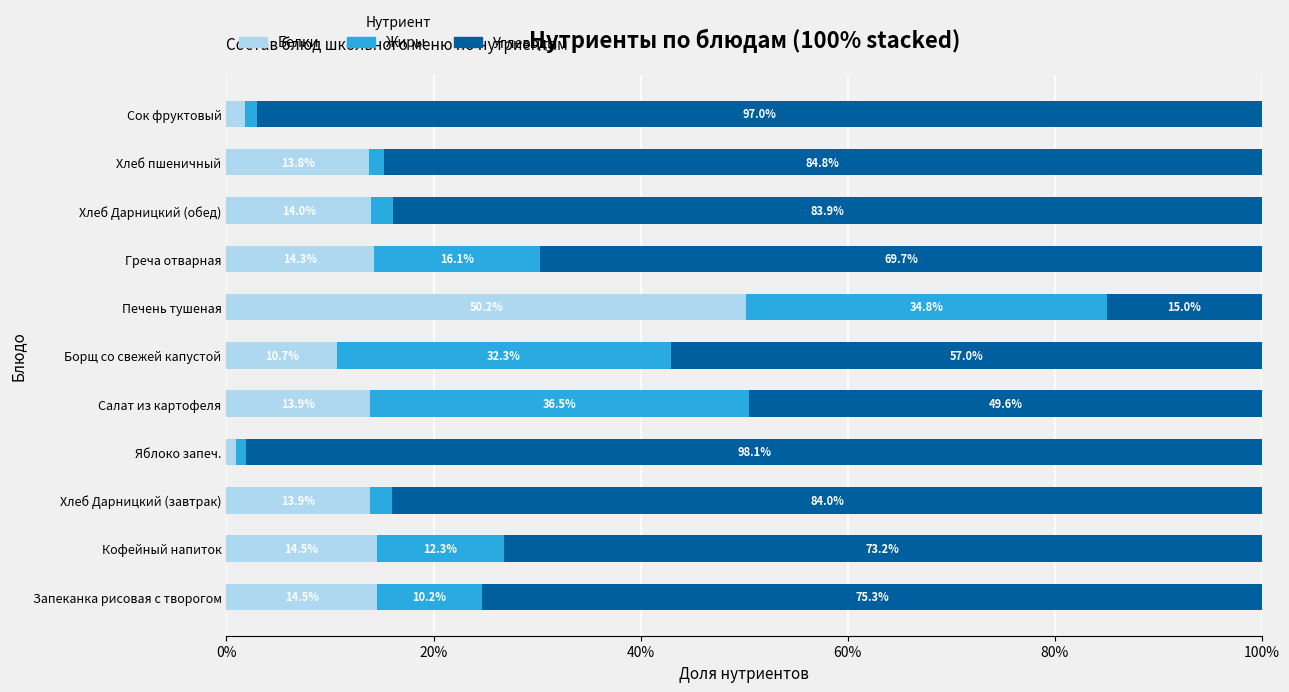

What is the total value across all series at Печень тушеная?

100.0